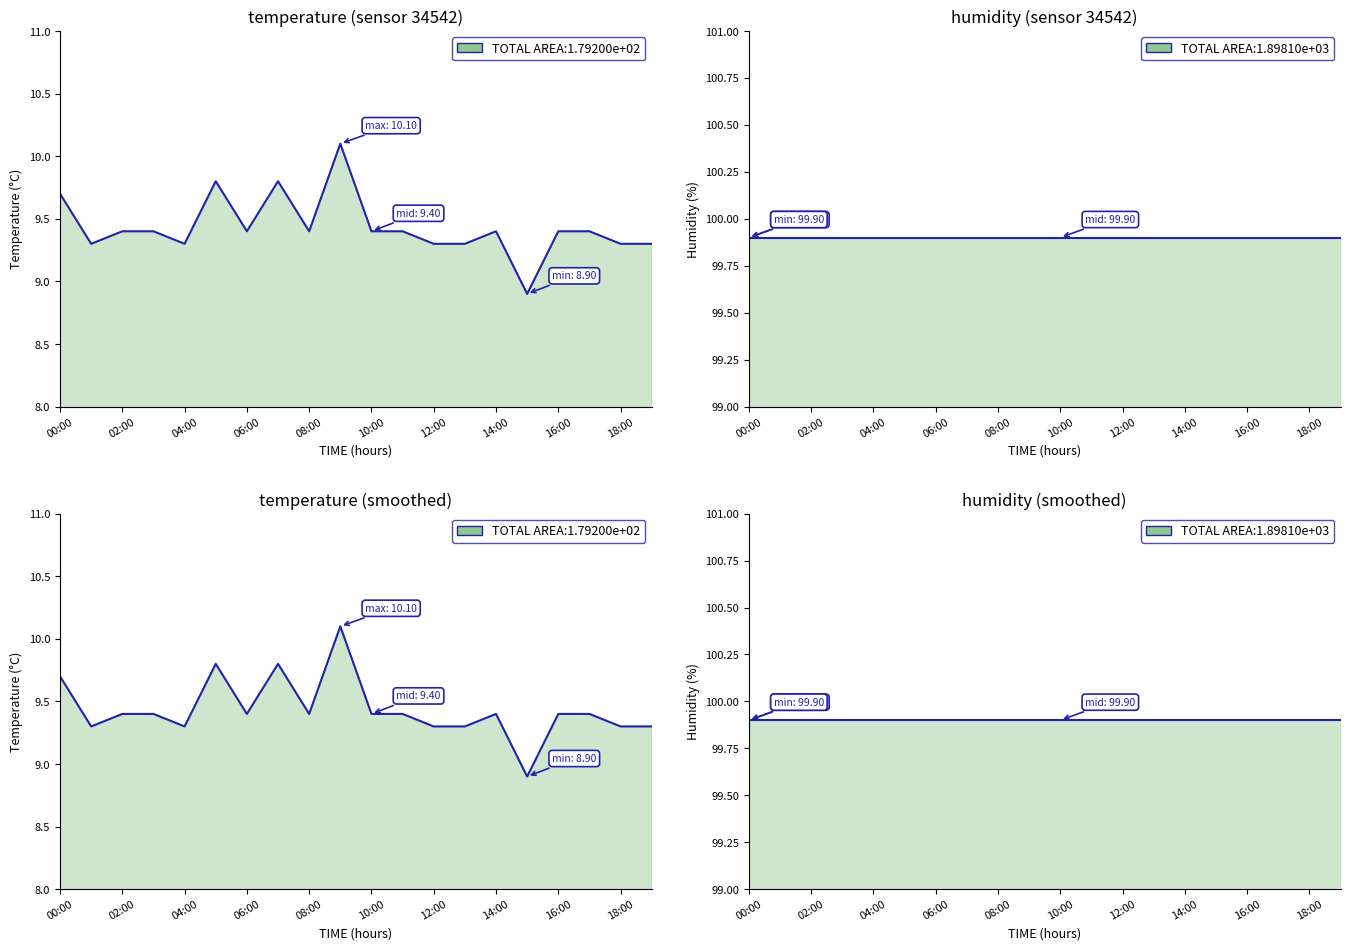

How many interior local valleys (lower than both neighbors) does the data have?

5